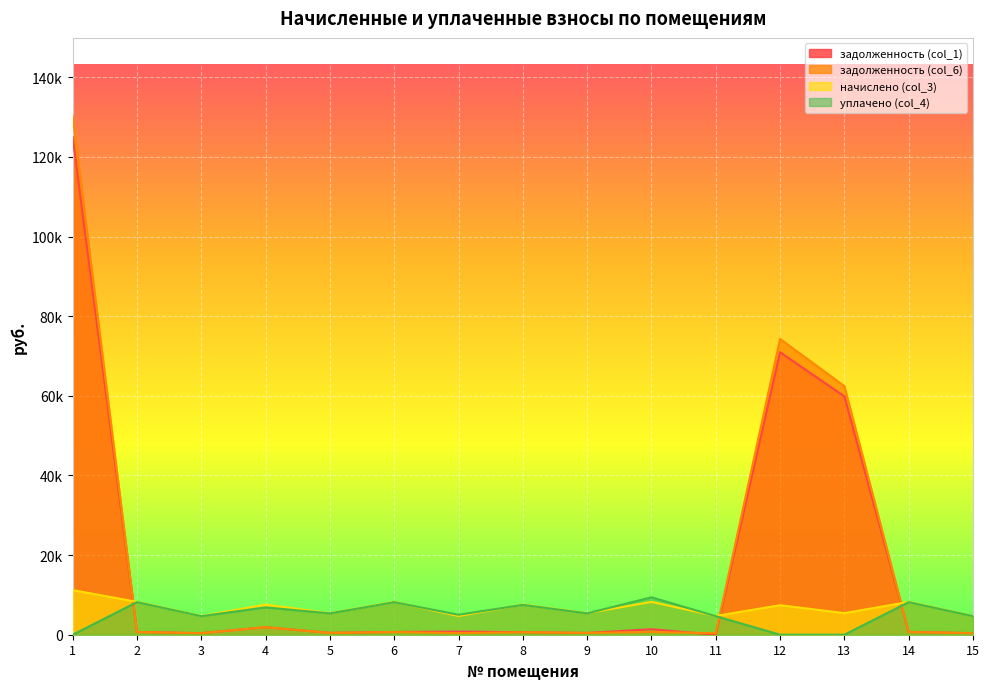

After their last crossing, which series has the higher values: уплачено (col_4) or задолженность (col_6)?

уплачено (col_4)